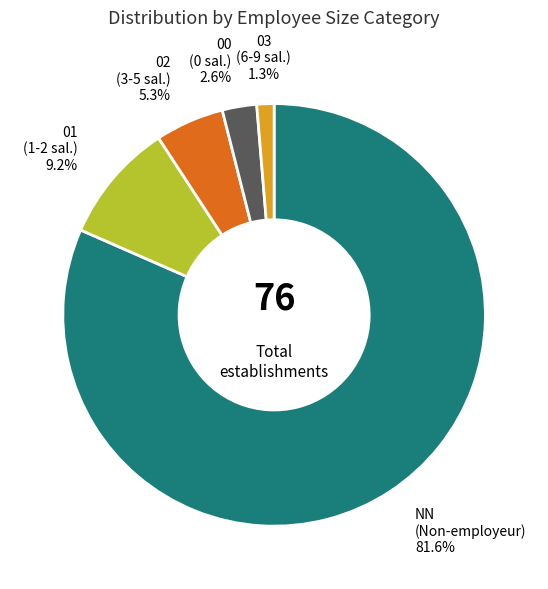

Is there a majority slice in this chart?

Yes